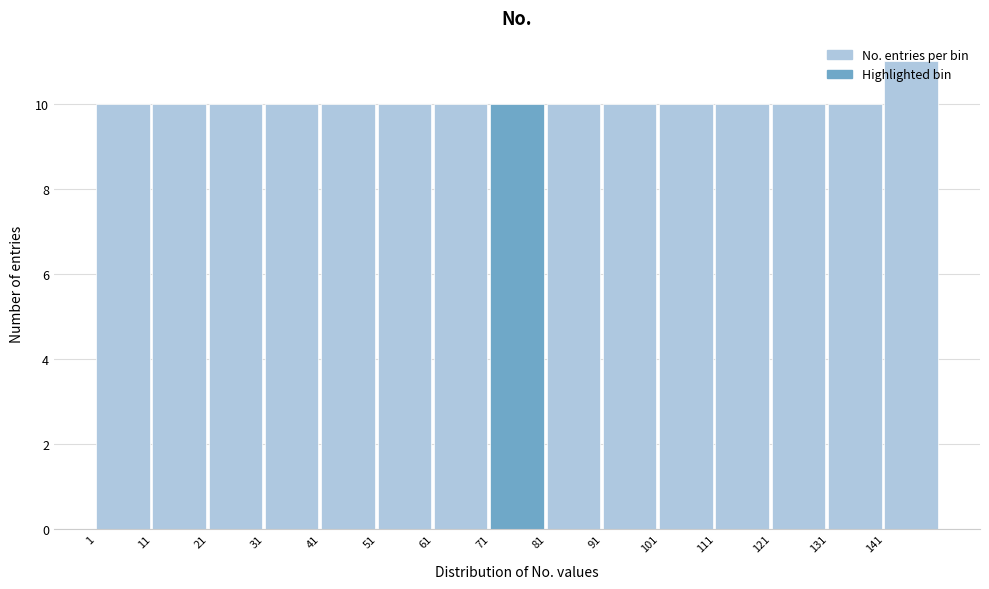

How tall is the bar that spans 71 to 81 on the x-axis? The values are not printed on the chart, so give them approximately, as read against the axis.

10